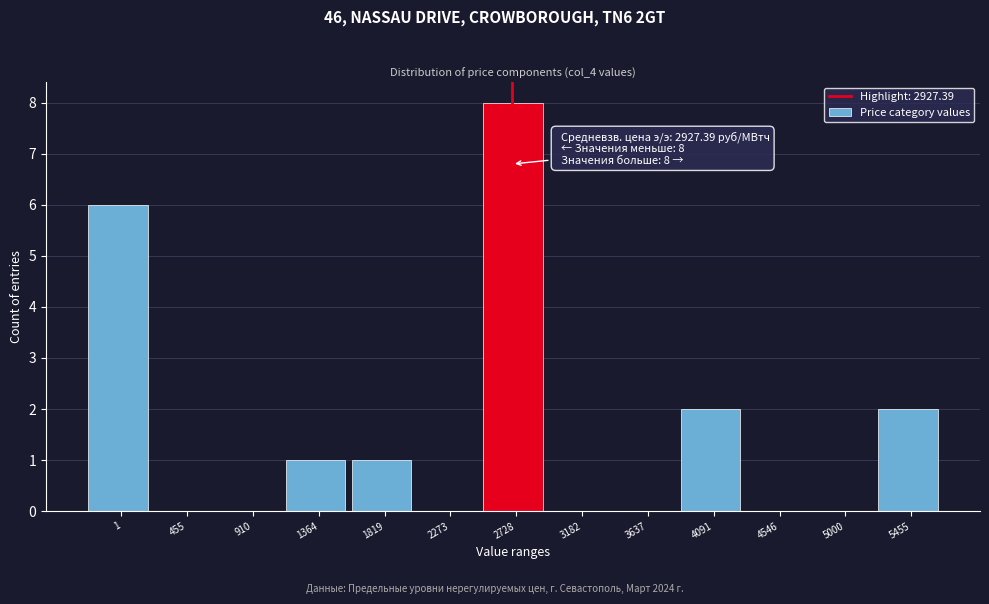

Reading left to right, list all the values displayed in this chart.

1=6	455=0	910=0	1364=1	1819=1	2273=0	2728=8	3182=0	3637=0	4091=2	4546=0	5000=0	5455=2